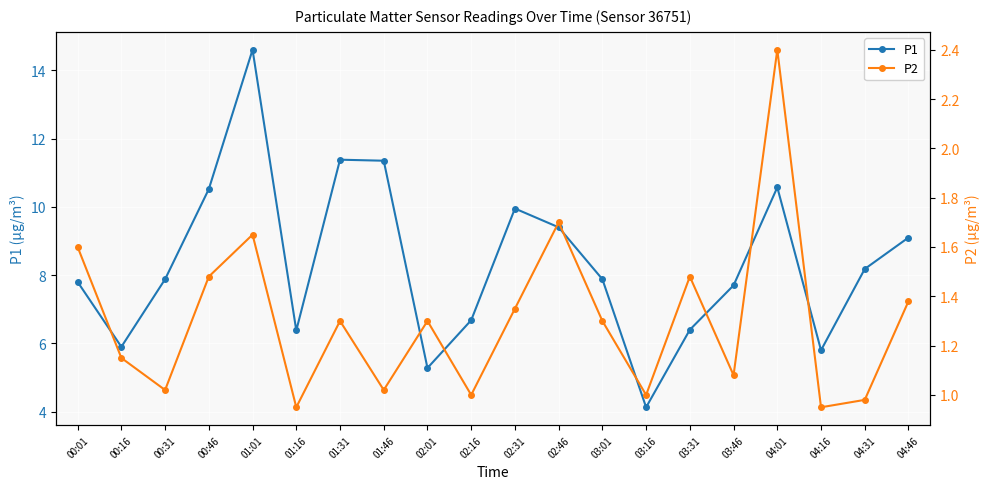

What is the average value of the P1 series?

8.3